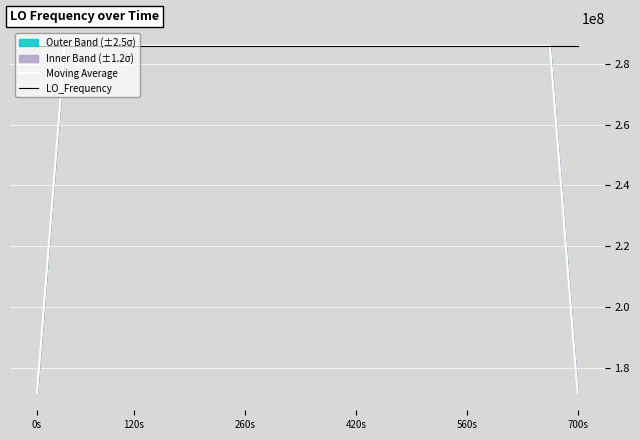

True or false: LO_Frequency has a value of 67506872.3 at 0s.

False